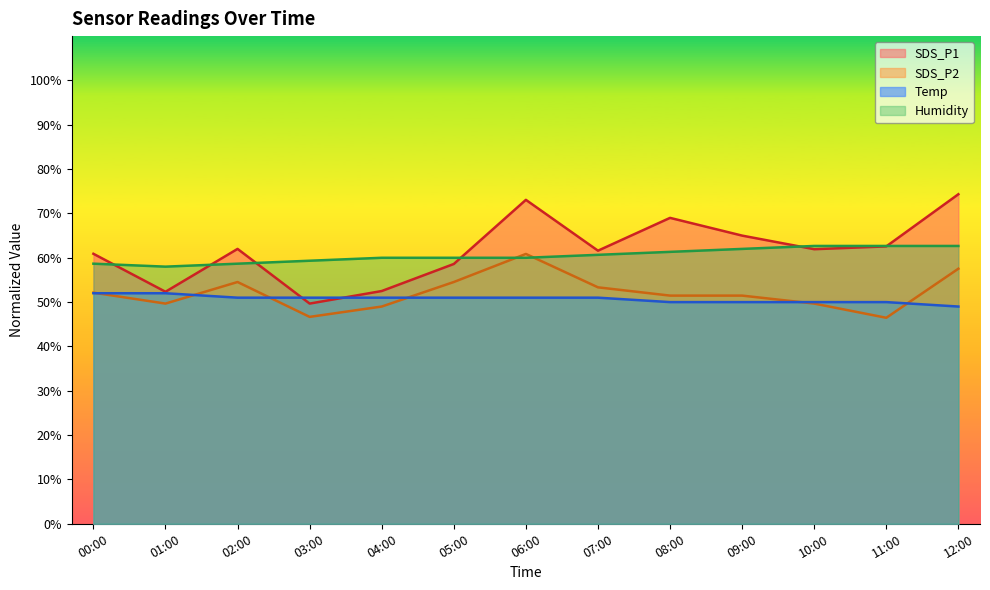

Is it true that Humidity equals 85.5 at 06:00?

False